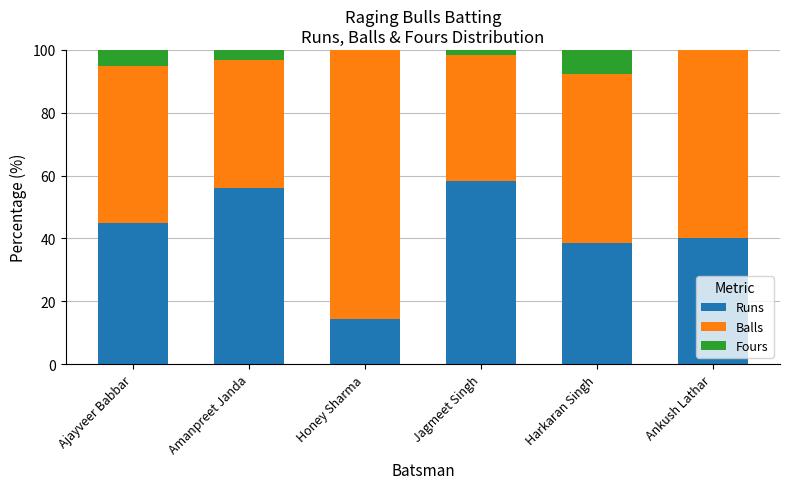

The Runs series shows 38.5 at Harkaran Singh. True or false?

True